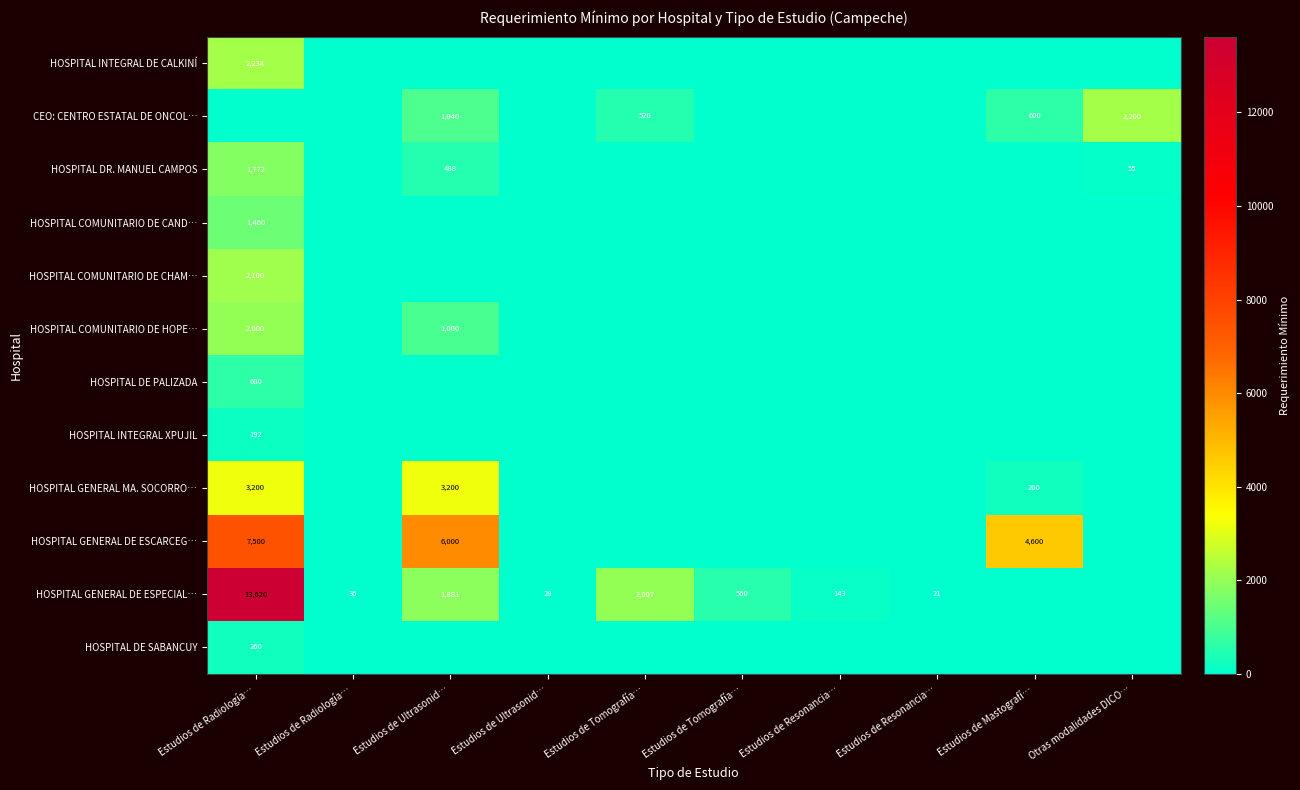

At which category is the sum across all series the highest?

Estudios de Radiología…